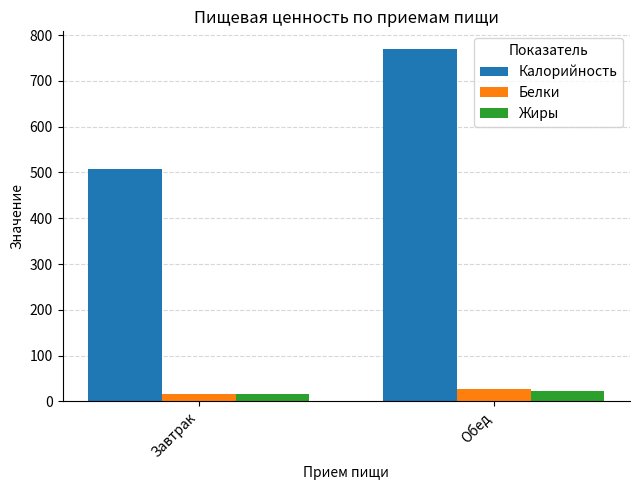

What is the sum of the Белки values at Обед and Завтрак?

44.2